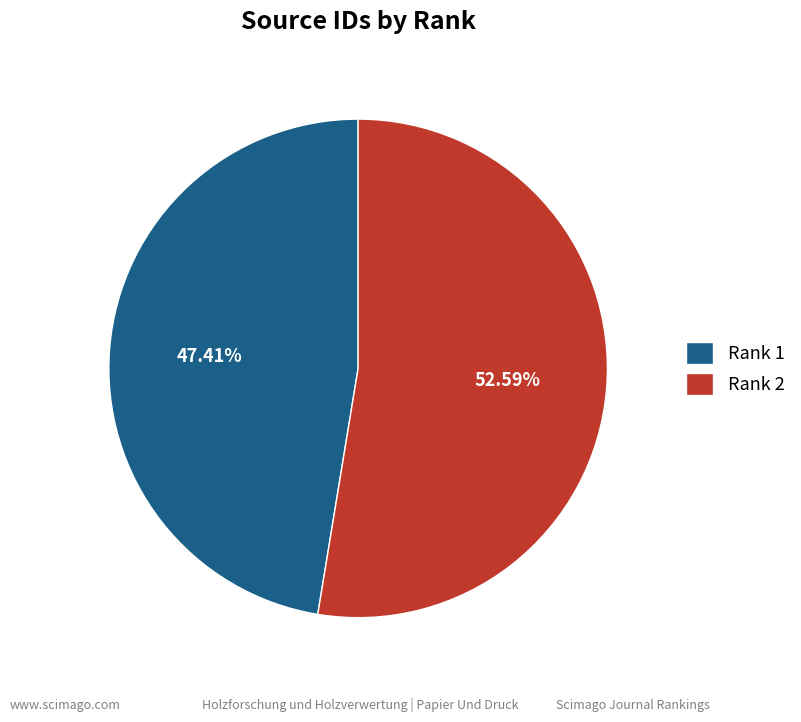

Approximately how many times larger is the value at Rank 1 compared to Rank 2?

0.9